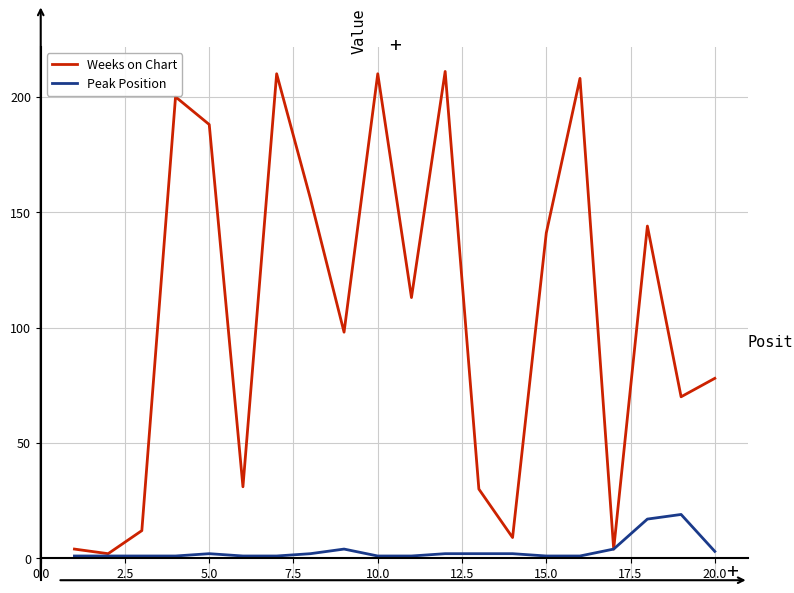

What is the smallest value displayed?

1